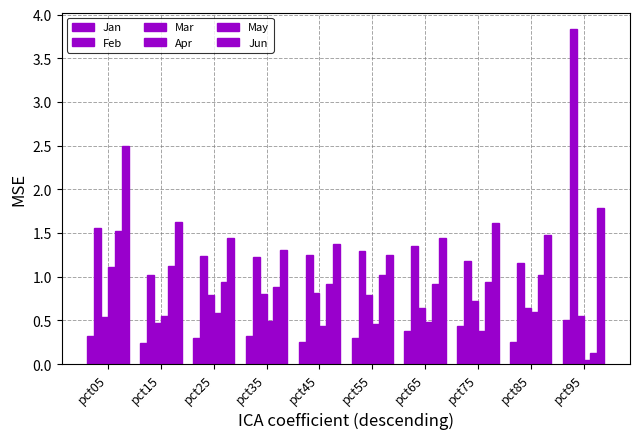

What is the average value of the Mar series?

0.7